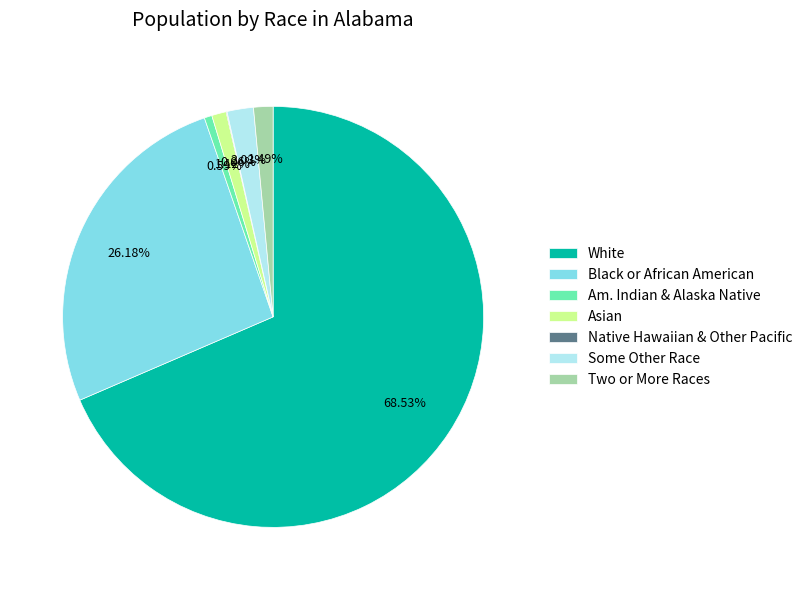

Which category has the biggest portion of the pie?

White